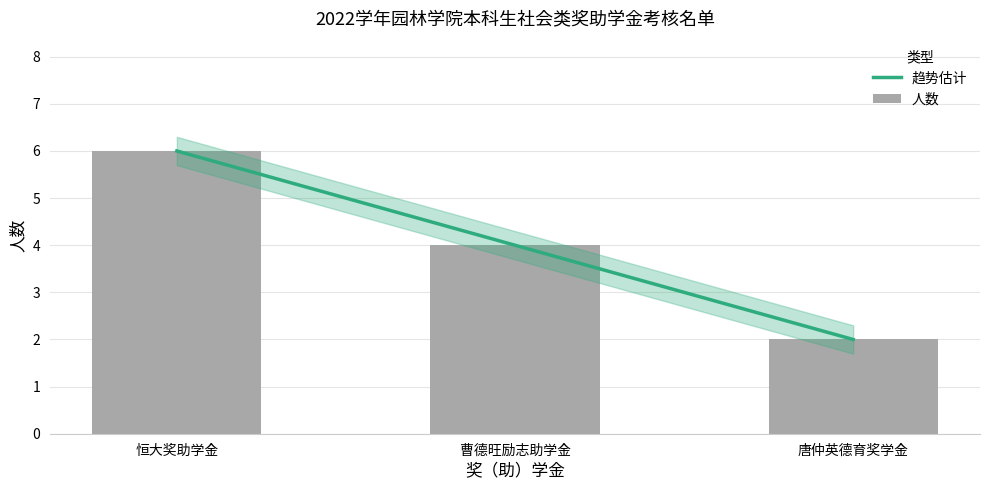

Reading left to right, list all the values displayed in this chart.

6	4	2